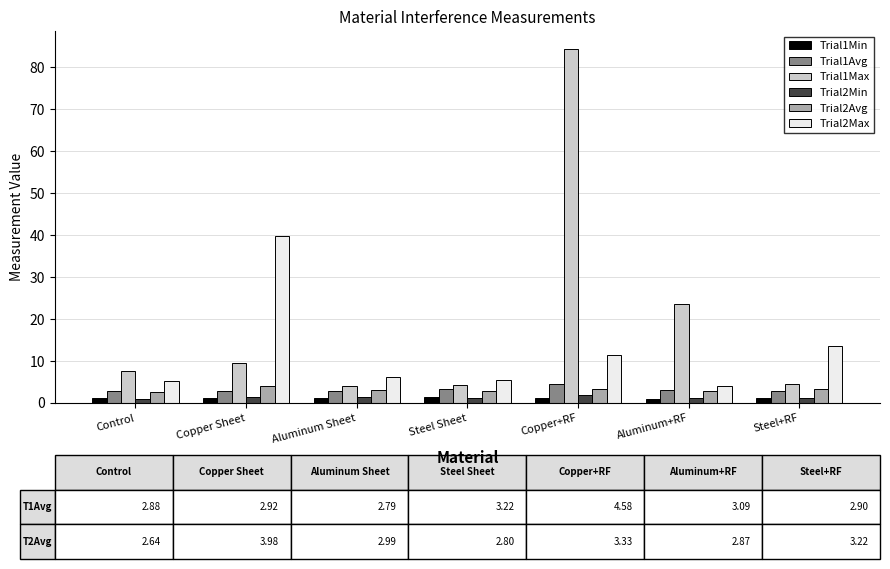

Is the value of Trial2Min at Copper+RF greater than the value of Trial2Max at Copper+RF?

No